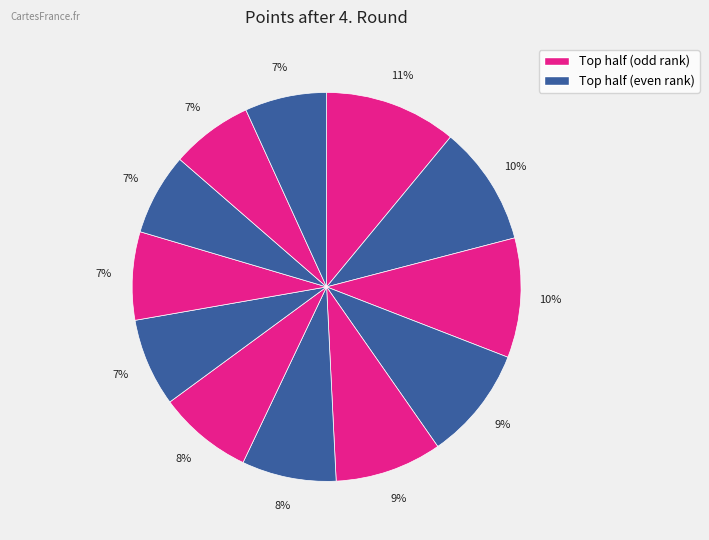

How many slices are in this pie chart?

12